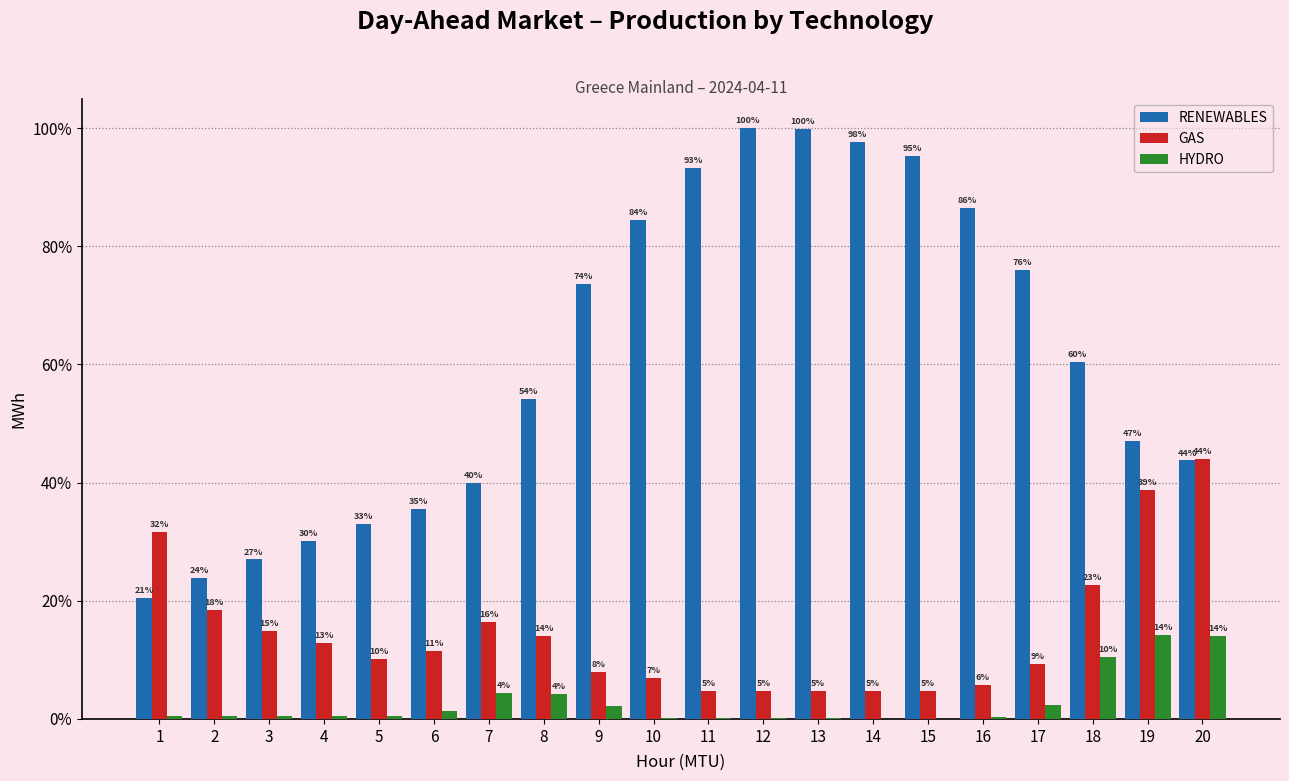

Is it true that HYDRO equals 333.9 at 18?

False